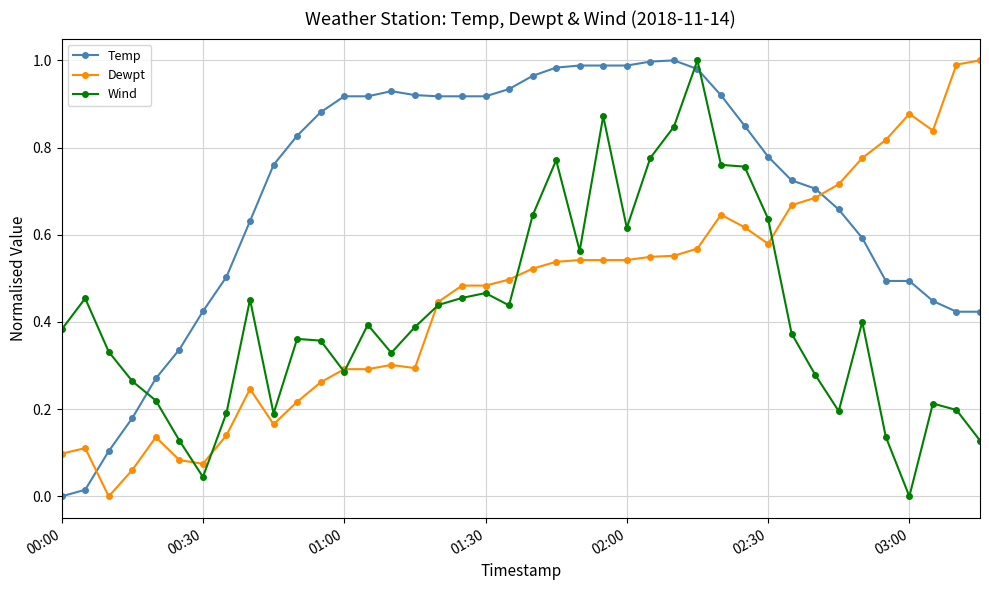

True or false: Wind and Temp cross at least once.

True